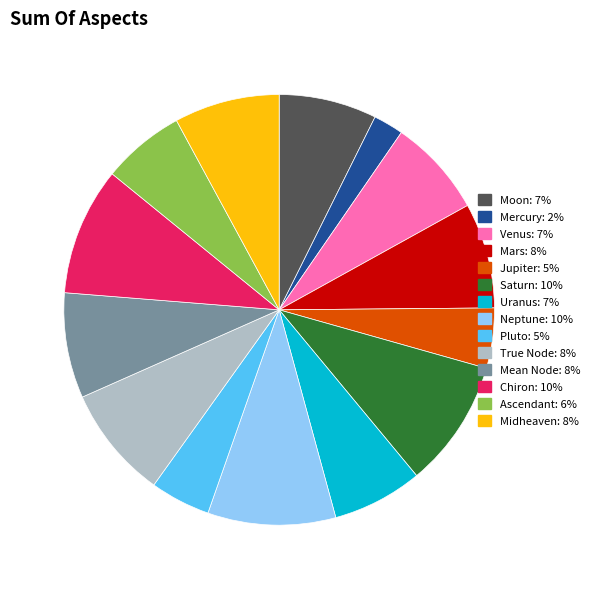

Which category has the smallest portion of the pie?

Mercury